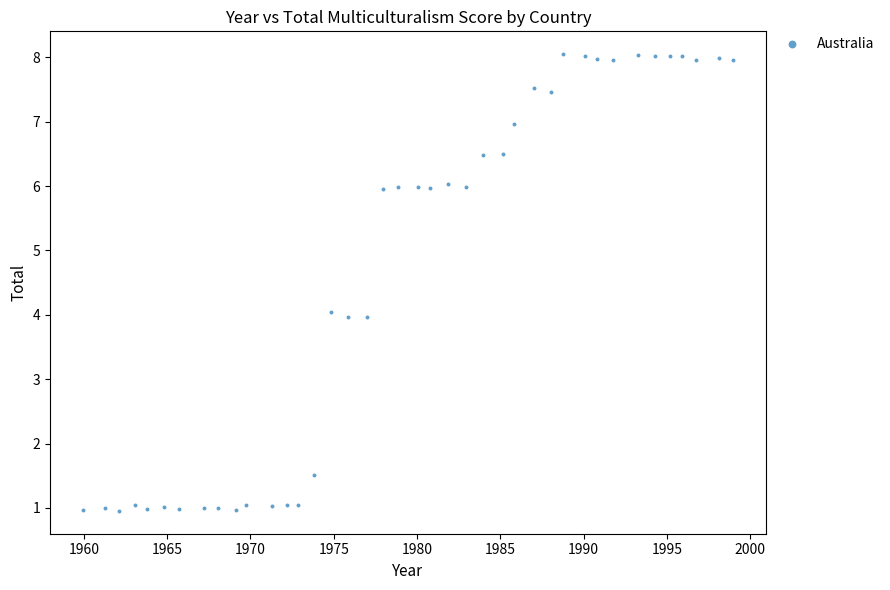

What is the range of Y values (max minus min)?

7.1